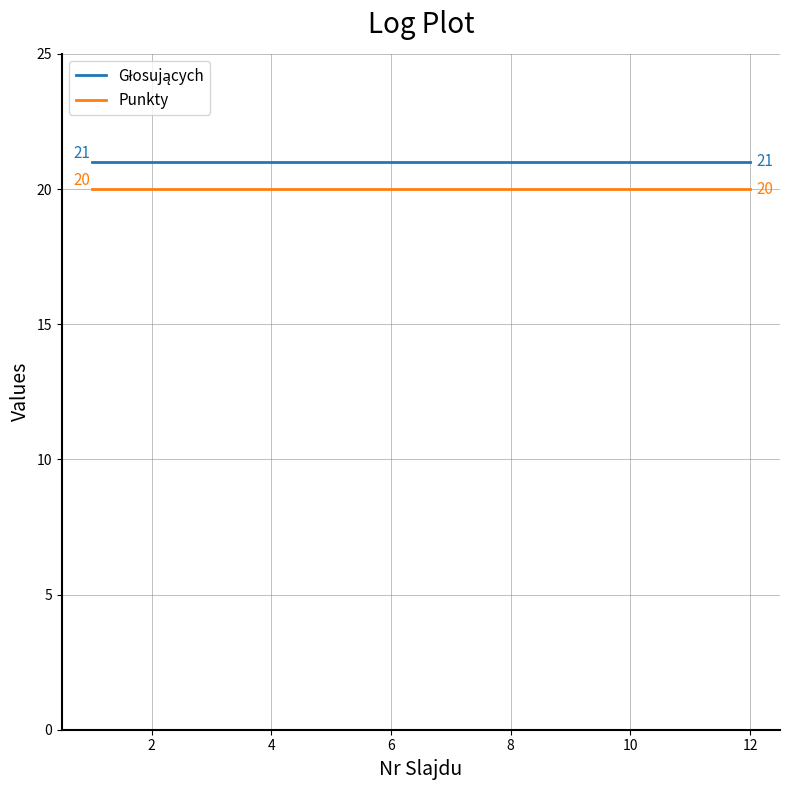

Is this an area chart (filled region under the line)?

No